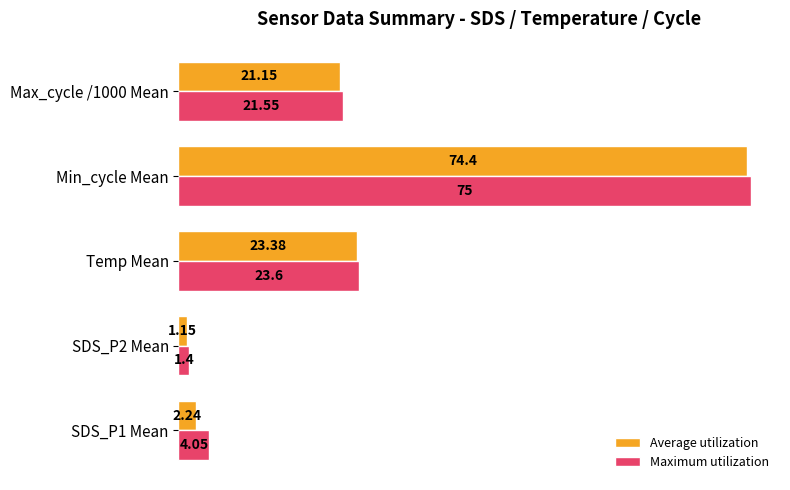

What is the difference between the second highest and second lowest values in the Average utilization series?

21.1